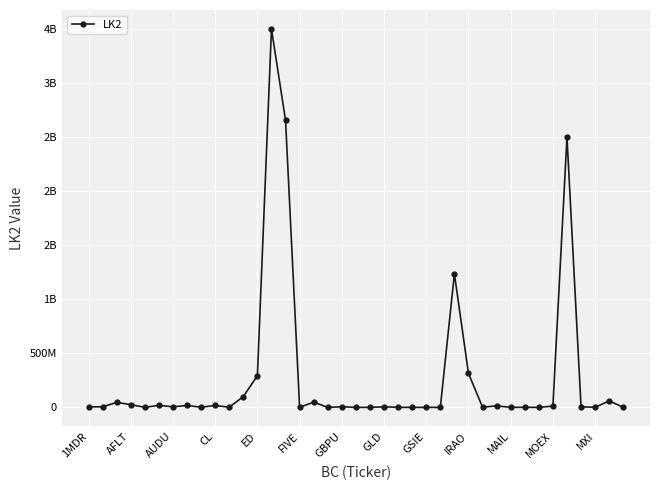

How many interior local valleys (lower than both neighbors) does the data have?

12